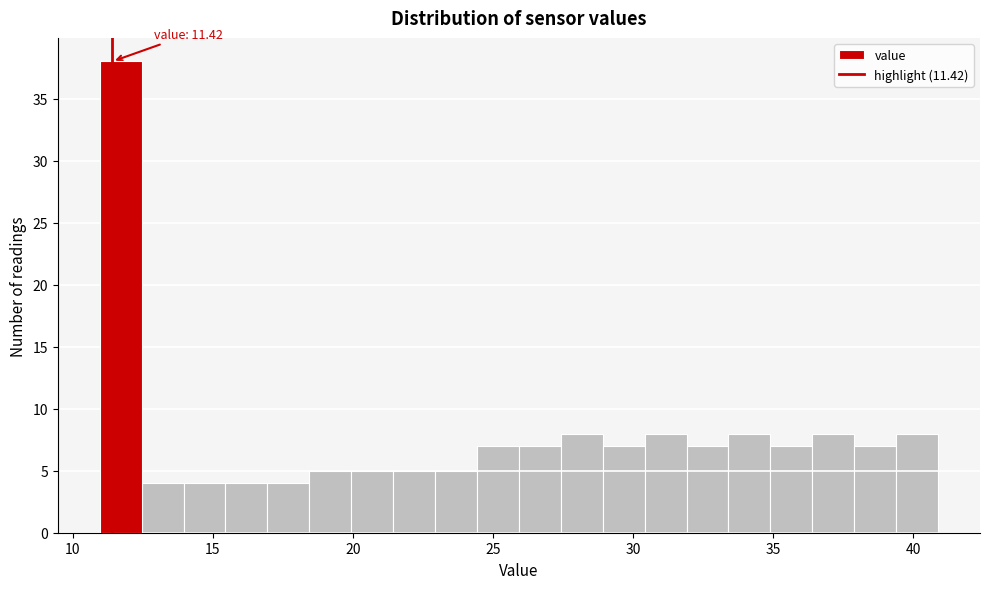

Around what value on the x-axis is the tallest bar? Give the approximate position of its centre, as read against the axis.

11.5